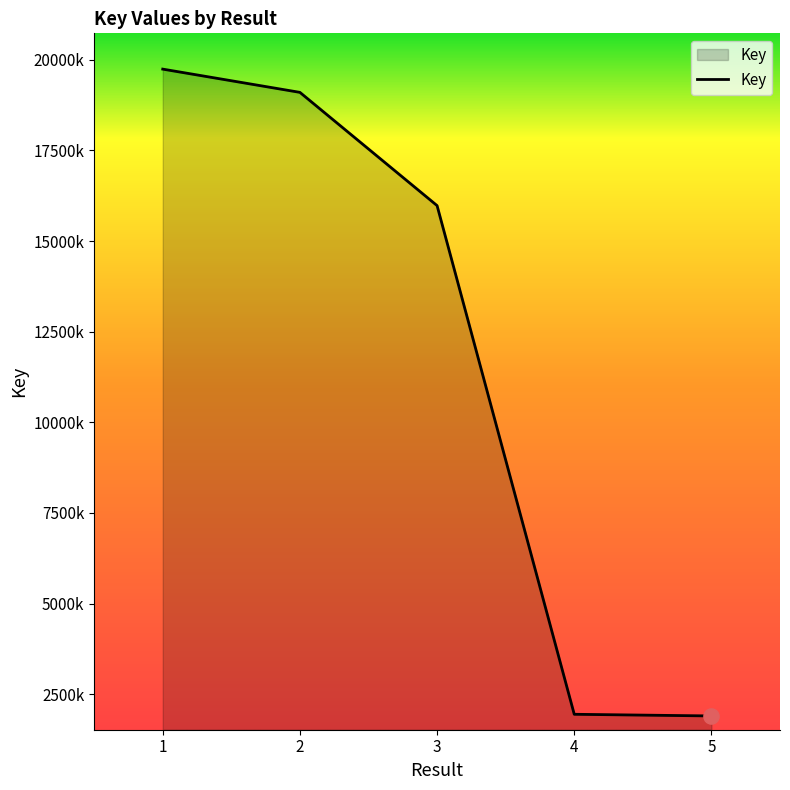

What is the change in value from 2 to 5?

-17202030